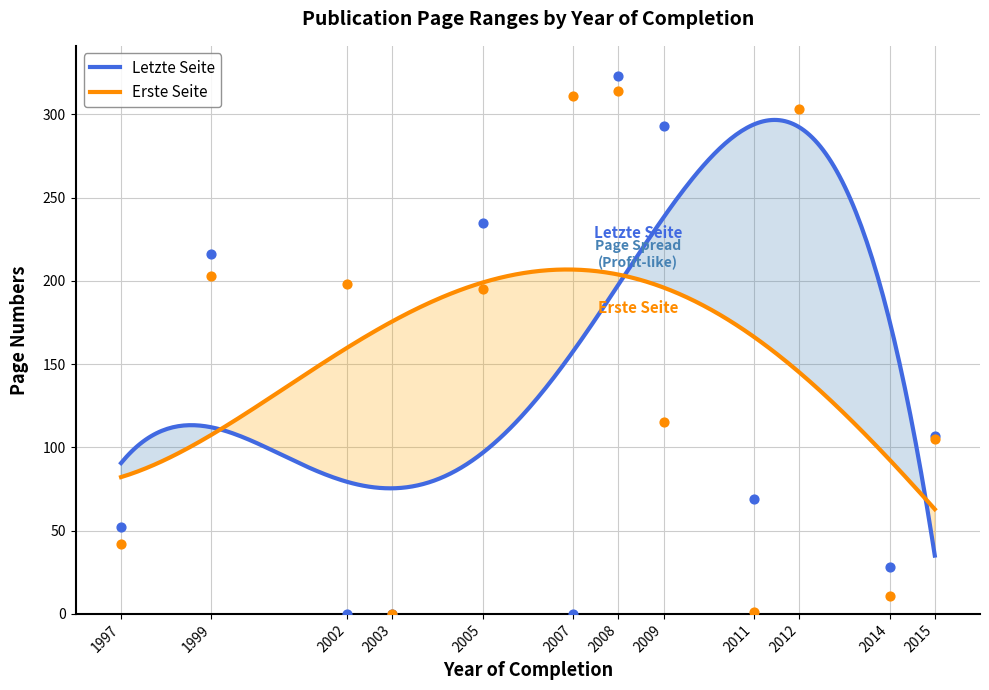

At how many categories does at least one series exceed 60?

9